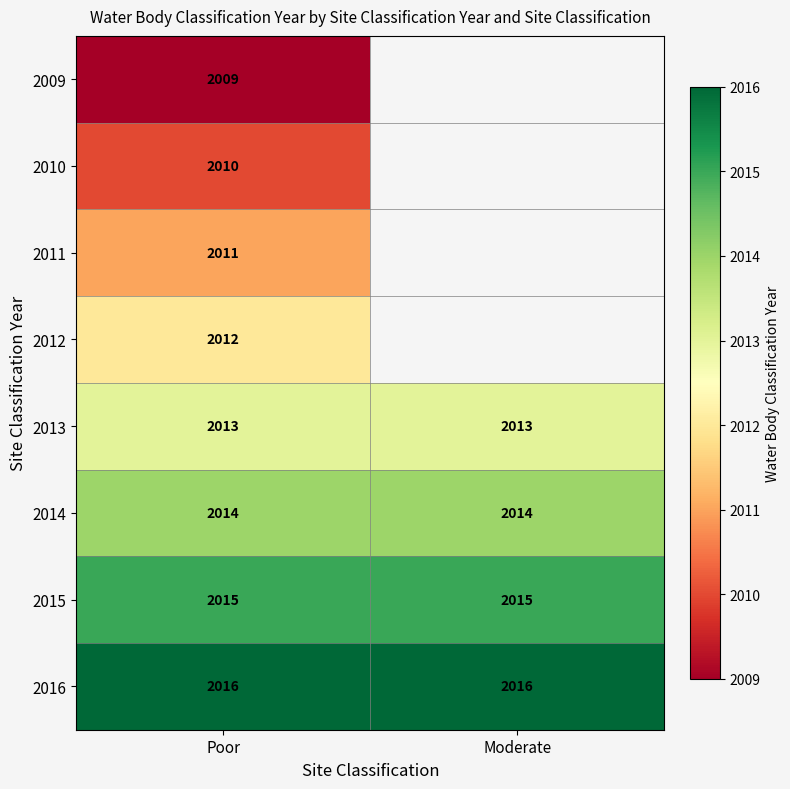

Is it true that 2013 equals 2013 at Poor?

True